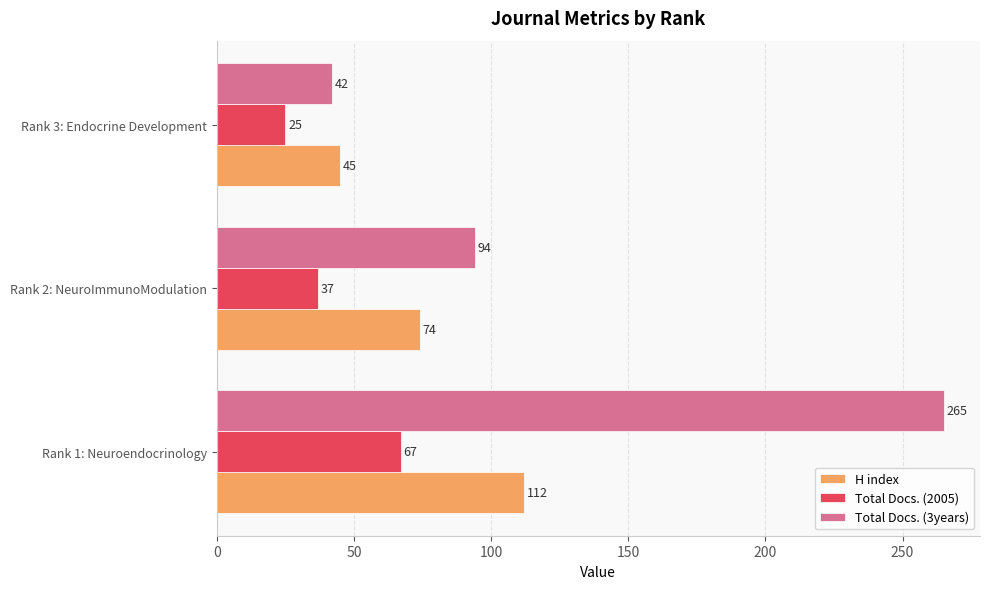

List the series in order of their overall mean, lowest first.

Total Docs. (2005), H index, Total Docs. (3years)